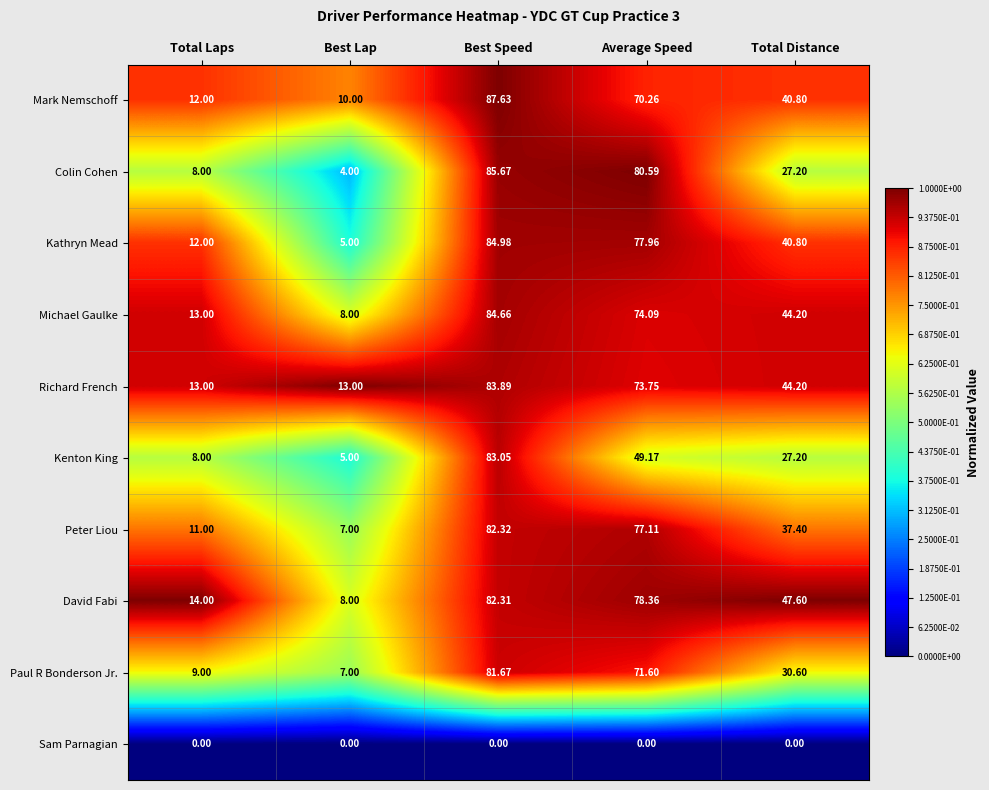

Between Total Laps and Average Speed, which series saw the biggest shift?

Colin Cohen